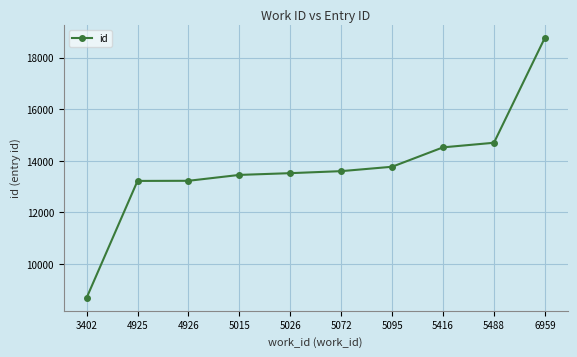

At which category does the chart reach its minimum across all series?

3402